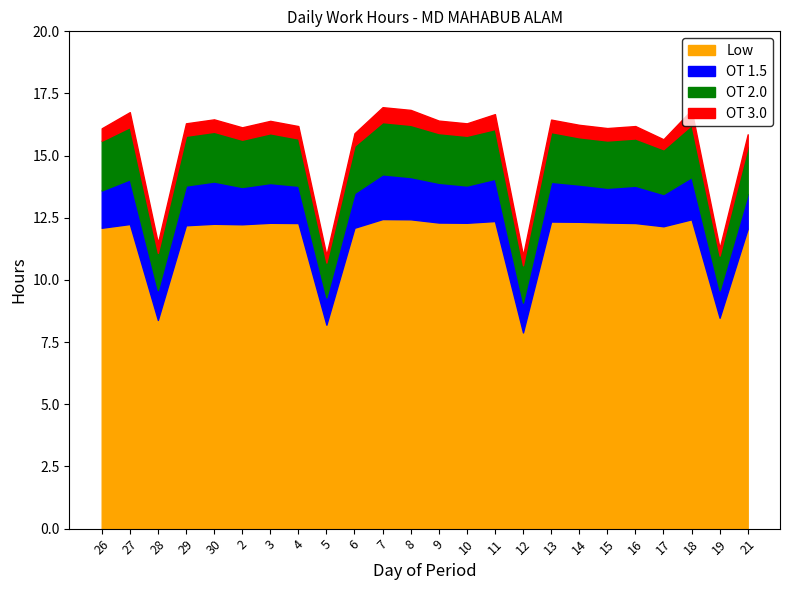

What is the difference between the highest and lowest values at 8?

11.8